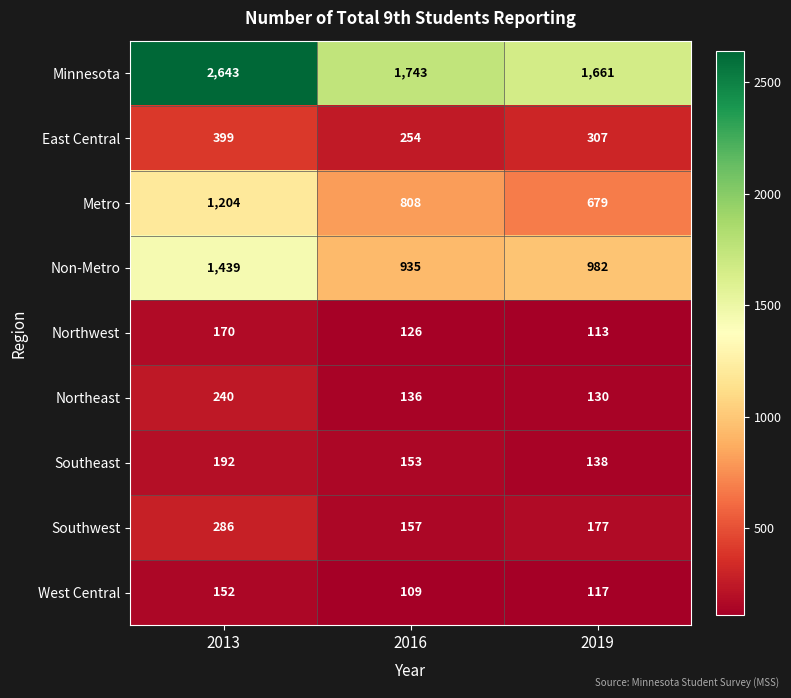

What is the spread (max minus min) of values at 2019?

1548